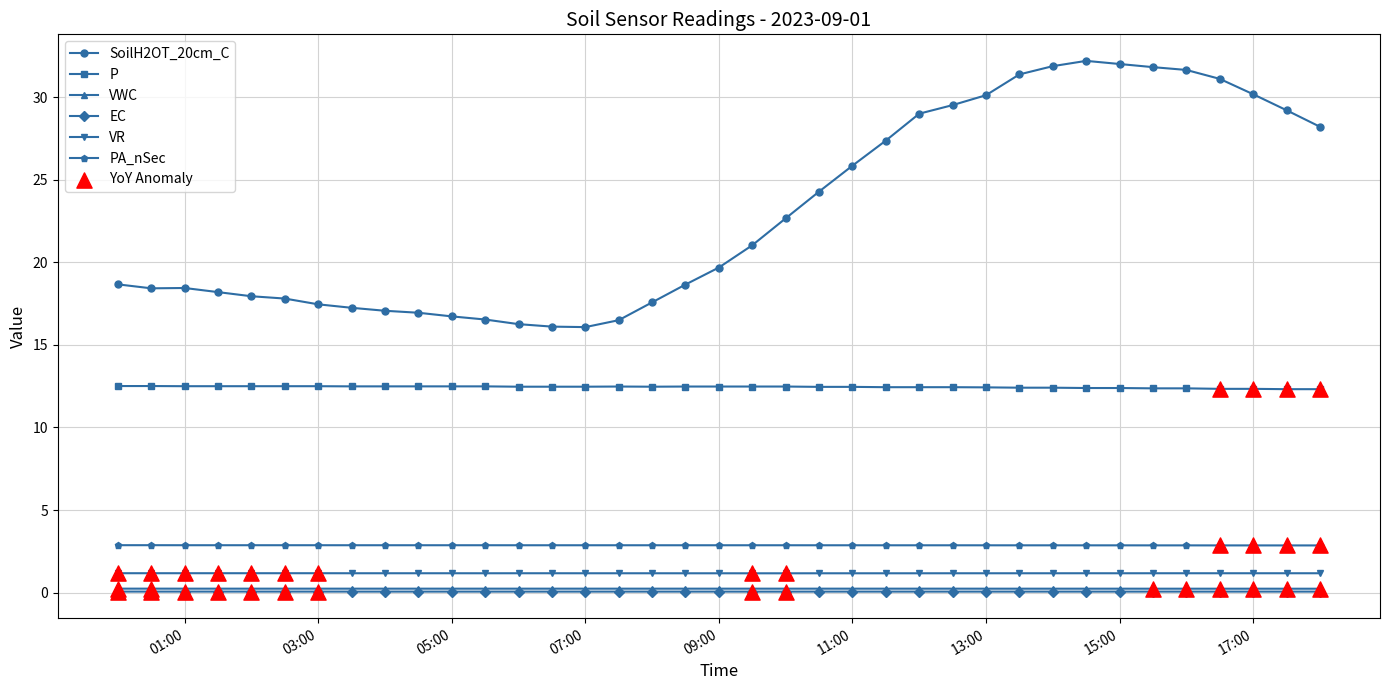

At how many categories does at least one series exceed 6?

37